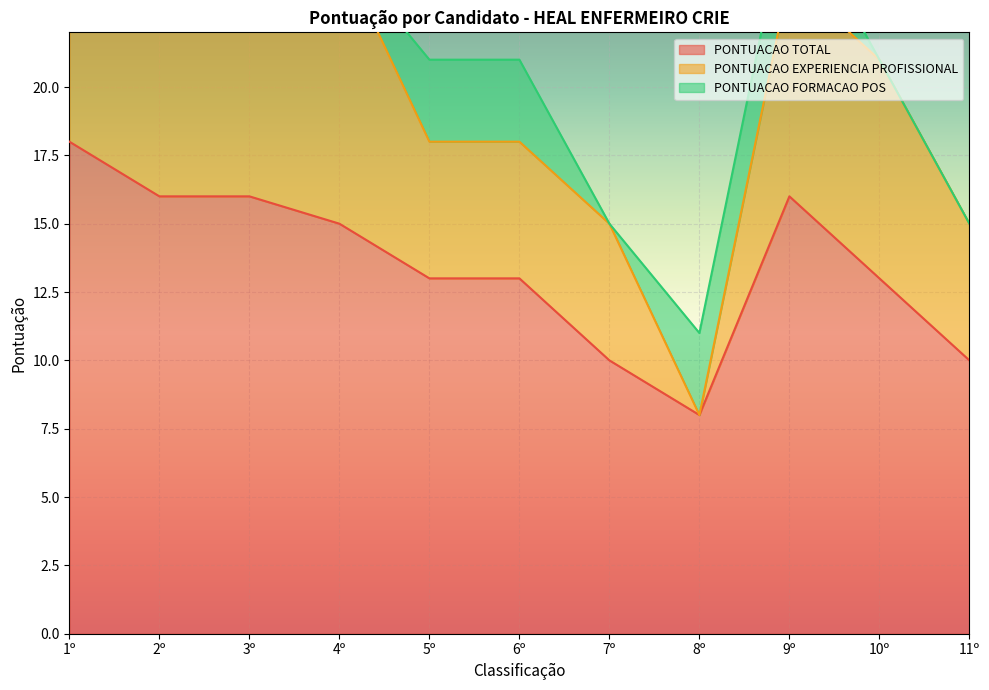

Is it true that PONTUACAO TOTAL equals 17 at 7º?

False